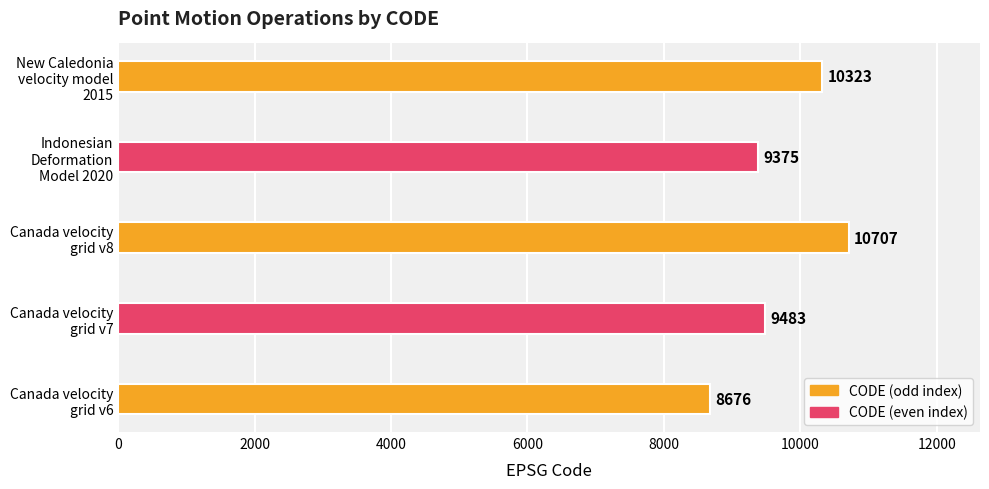

What is the greatest value displayed?

10707